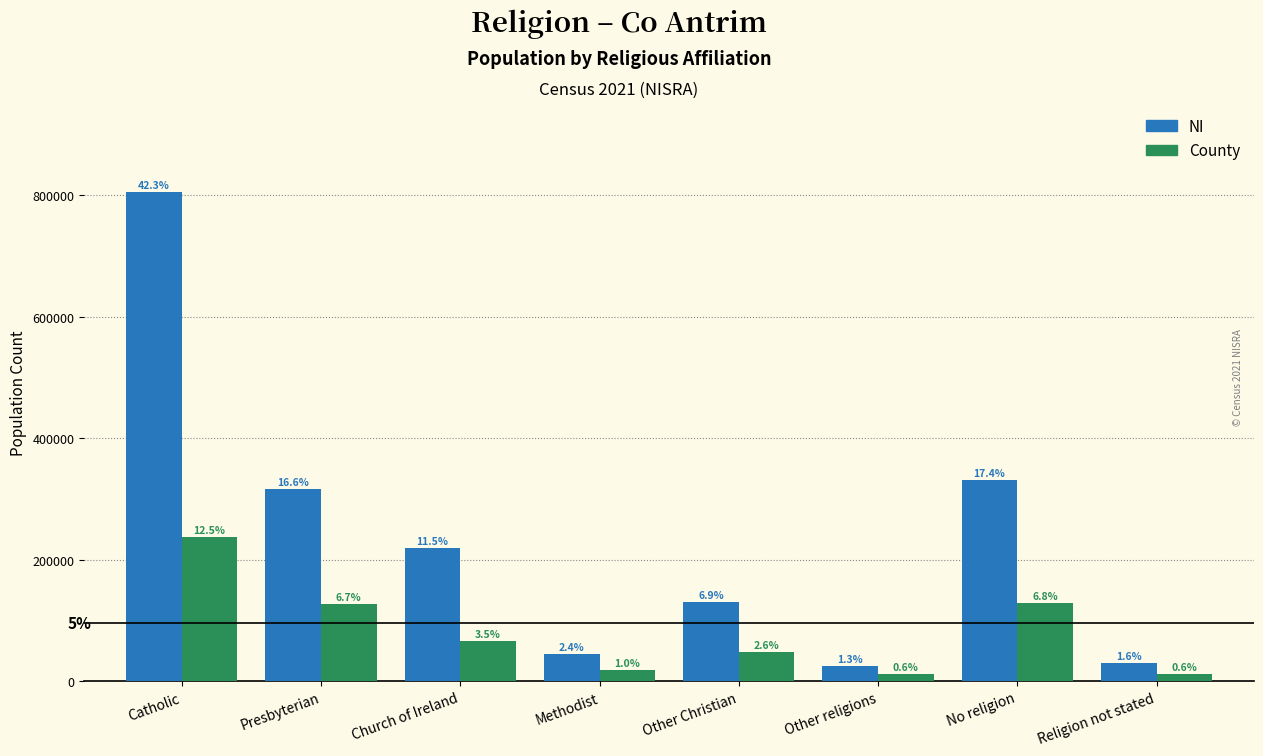

What are all the series names shown in the legend?

NI, County